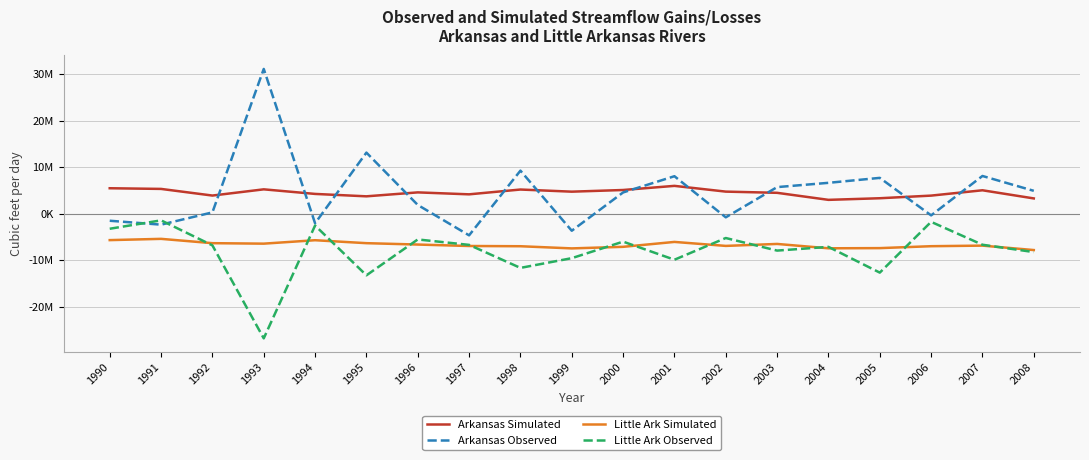

What is the maximum value shown in the chart?

31096950